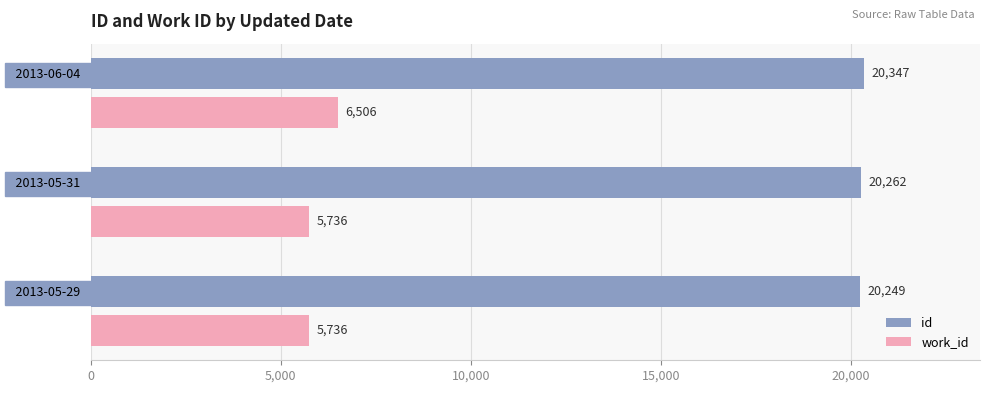

What is the maximum value for work_id?

6506